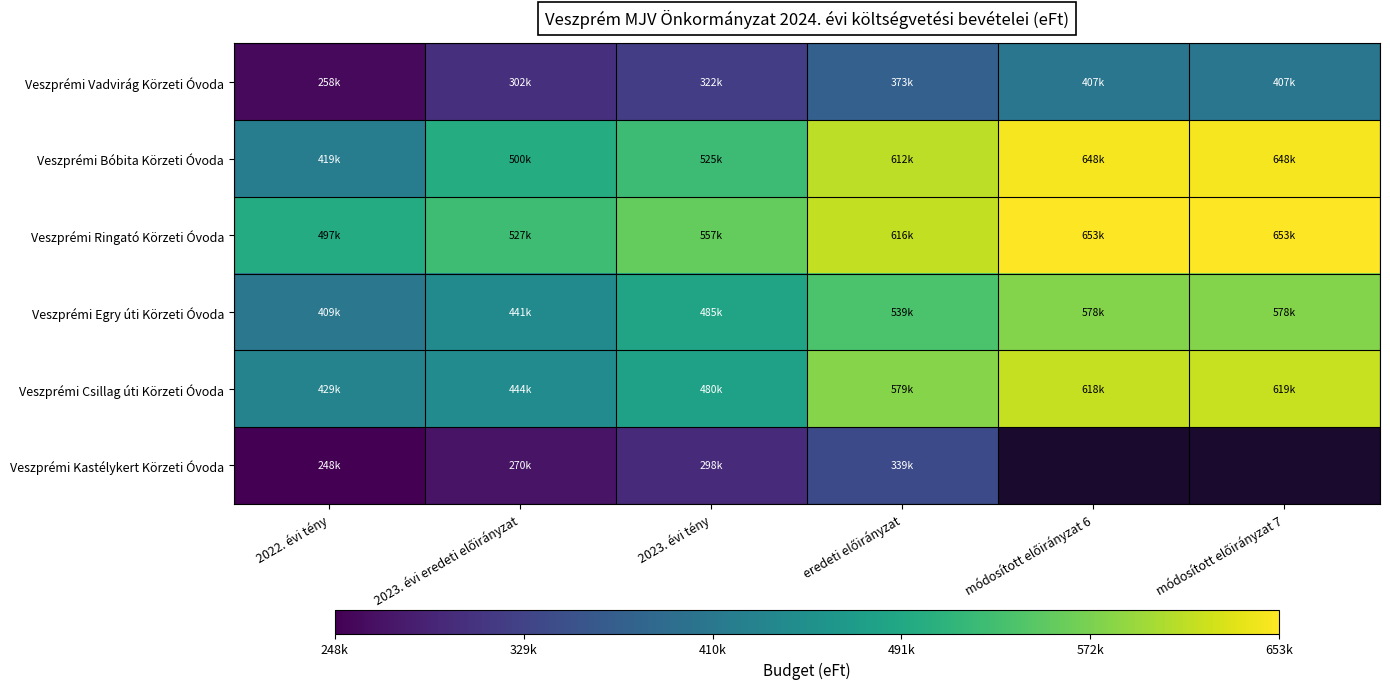

What is the average value of the Veszprémi Vadvirág Körzeti Óvoda series?

345209.5